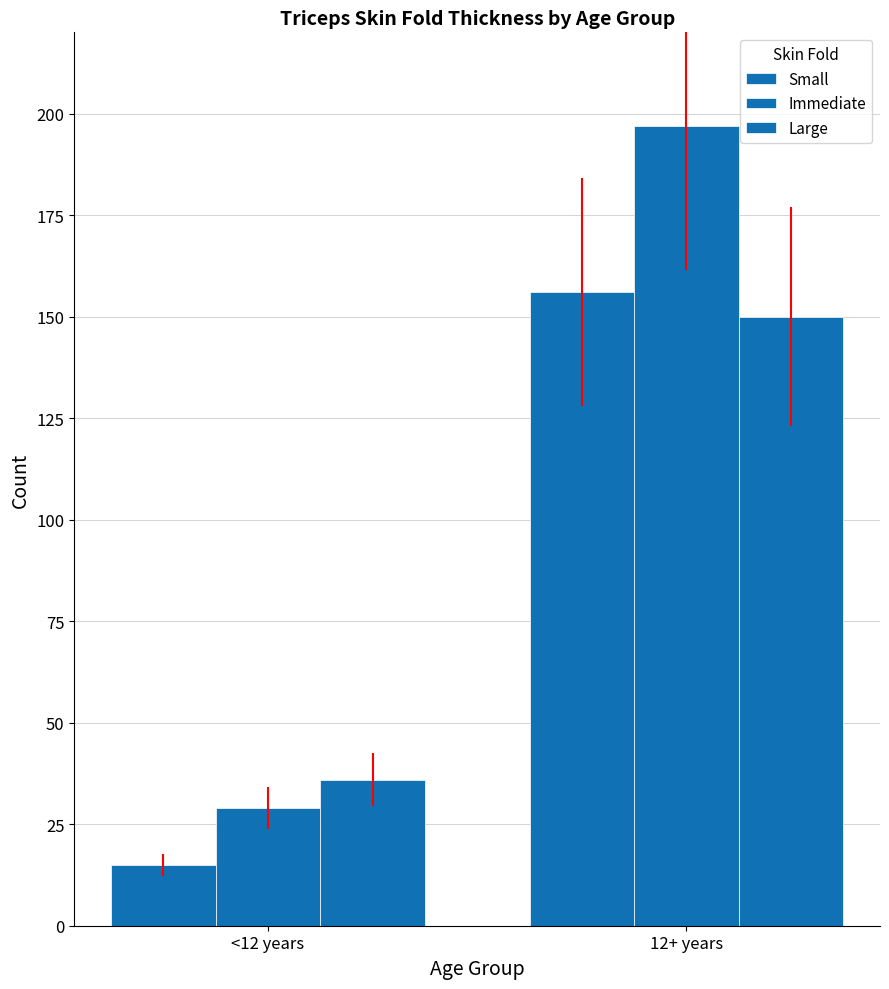

Between 12+ years and <12 years, which is larger?

12+ years